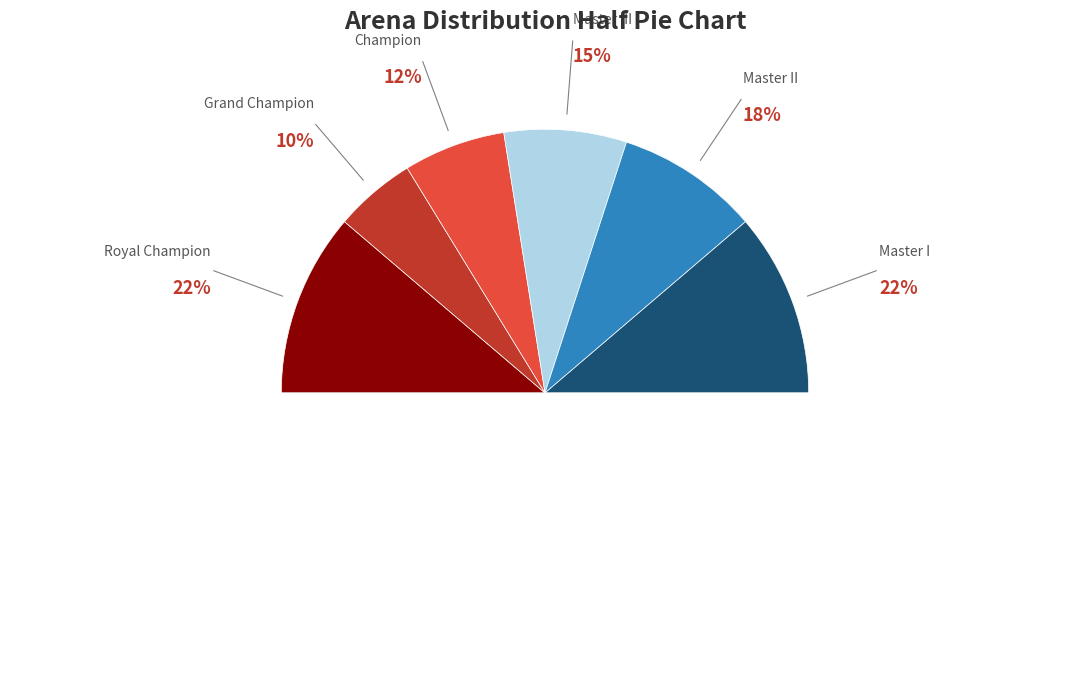

To the nearest percent, what is the difference between the Master I and Champion slice percentages?

10%